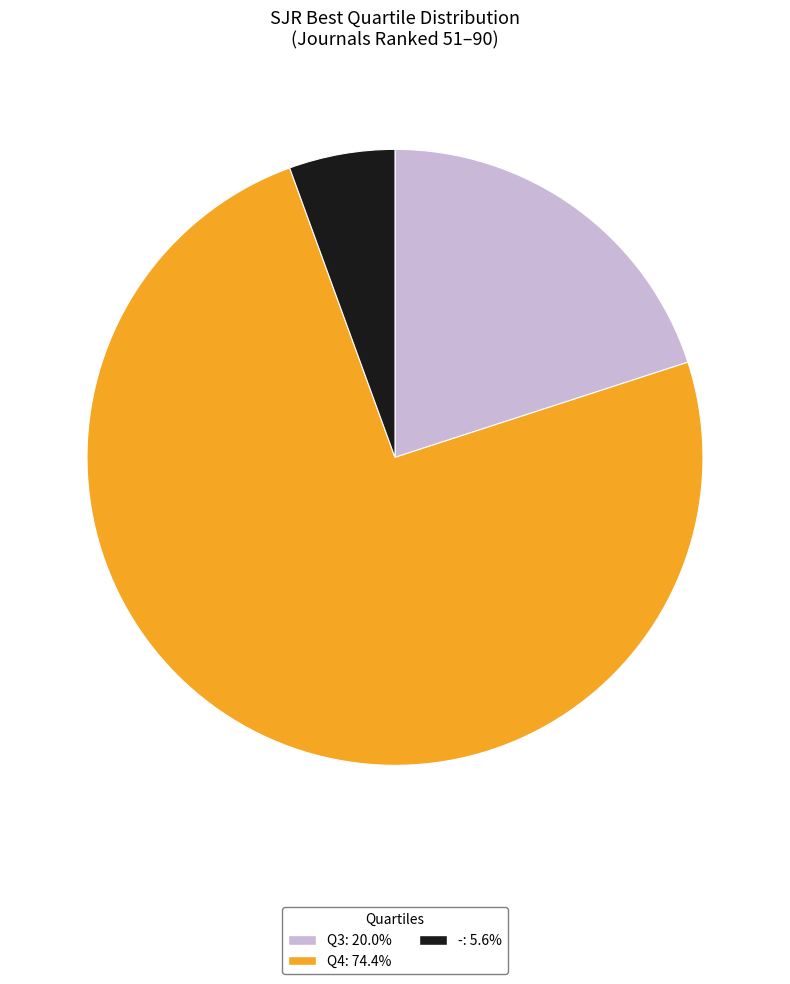

What is the majority slice?

Q4